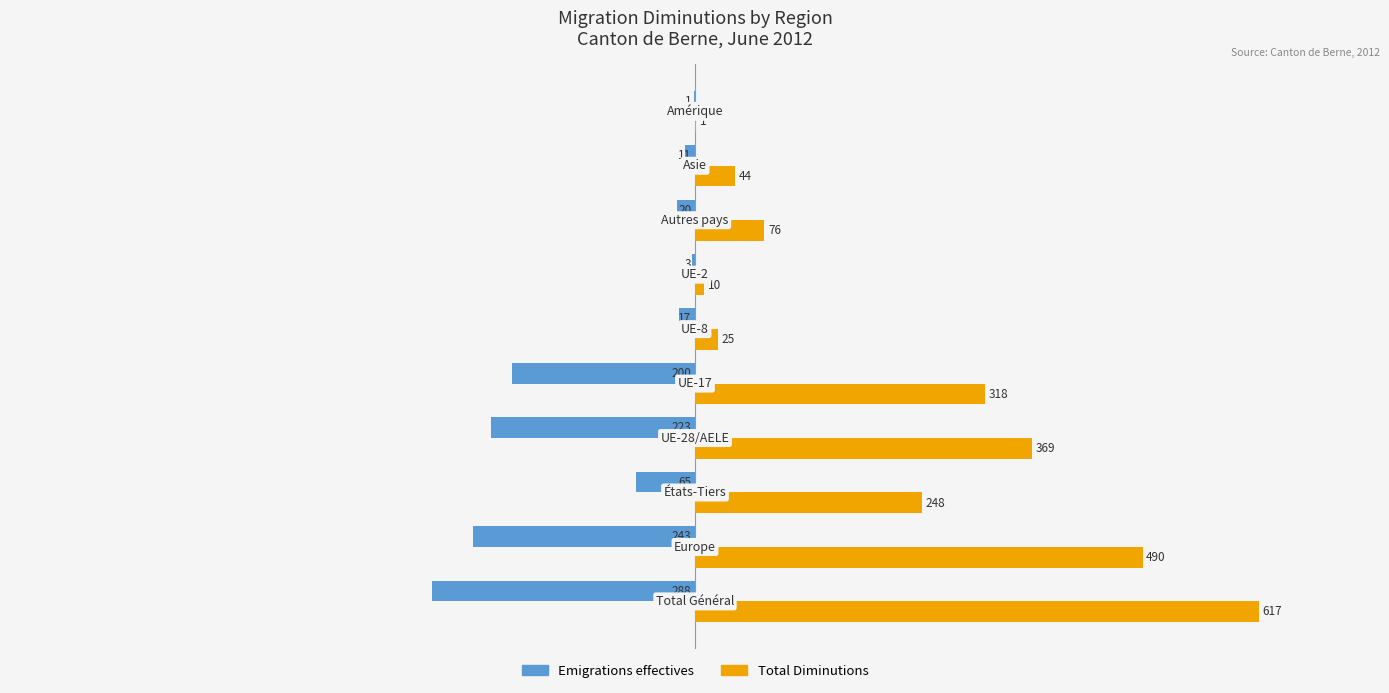

What is the sum of all Emigrations effectives values?

-1071